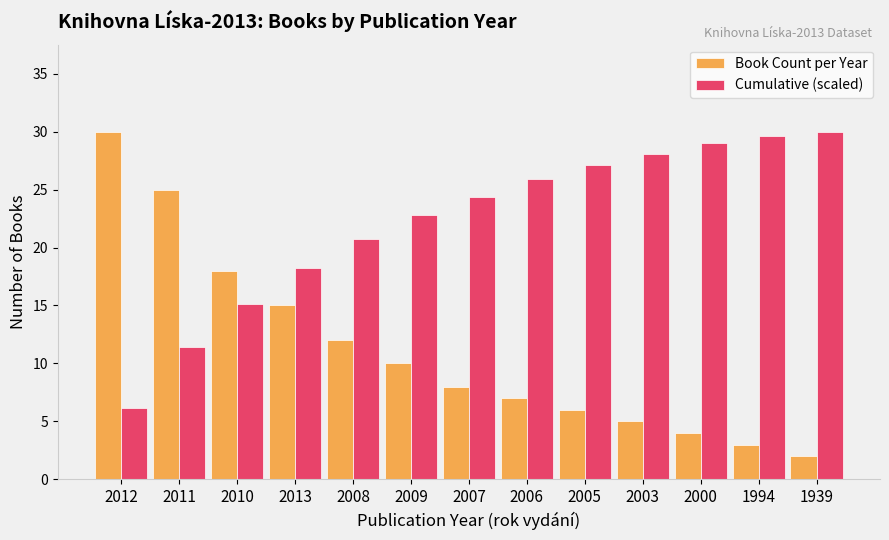

How many data points does each series have?

13